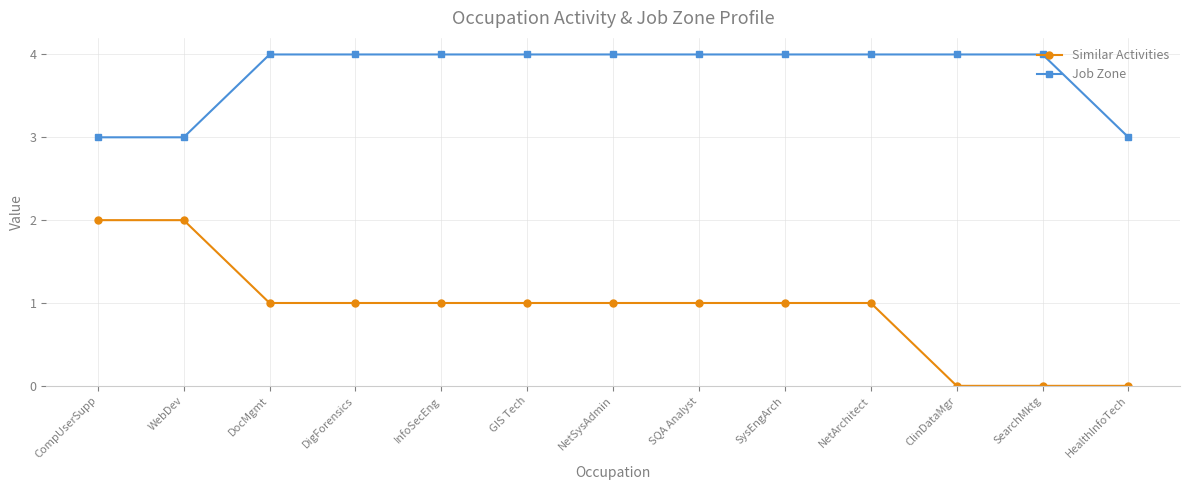

How many data points in Job Zone are less than 4?

3